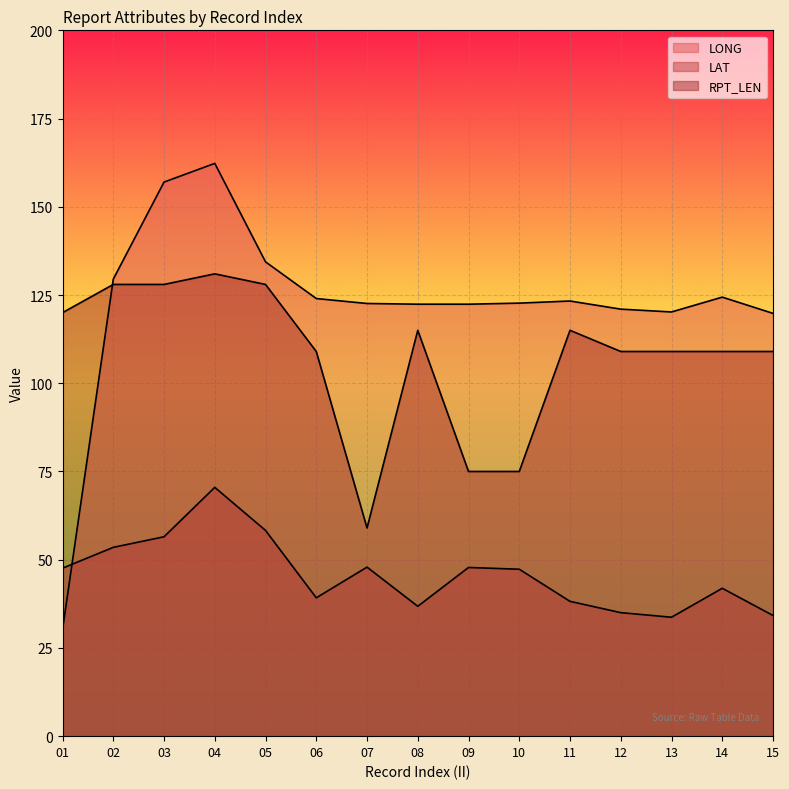

Which has a higher value, 12 or 03?

03